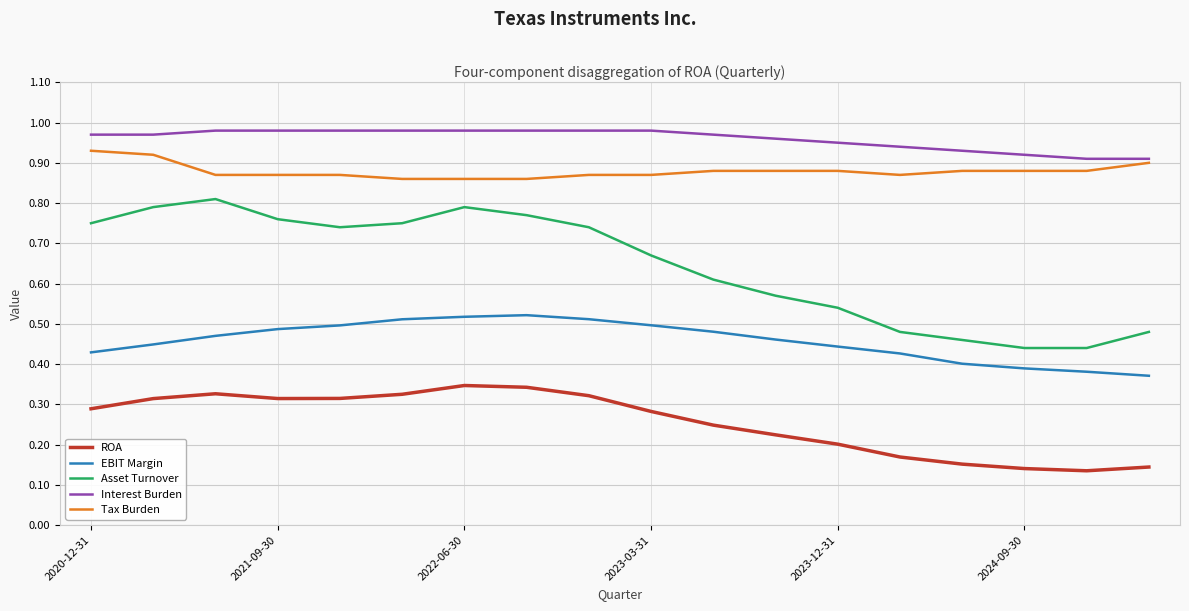

List the series in order of their peak value, highest first.

Interest Burden, Tax Burden, Asset Turnover, EBIT Margin, ROA